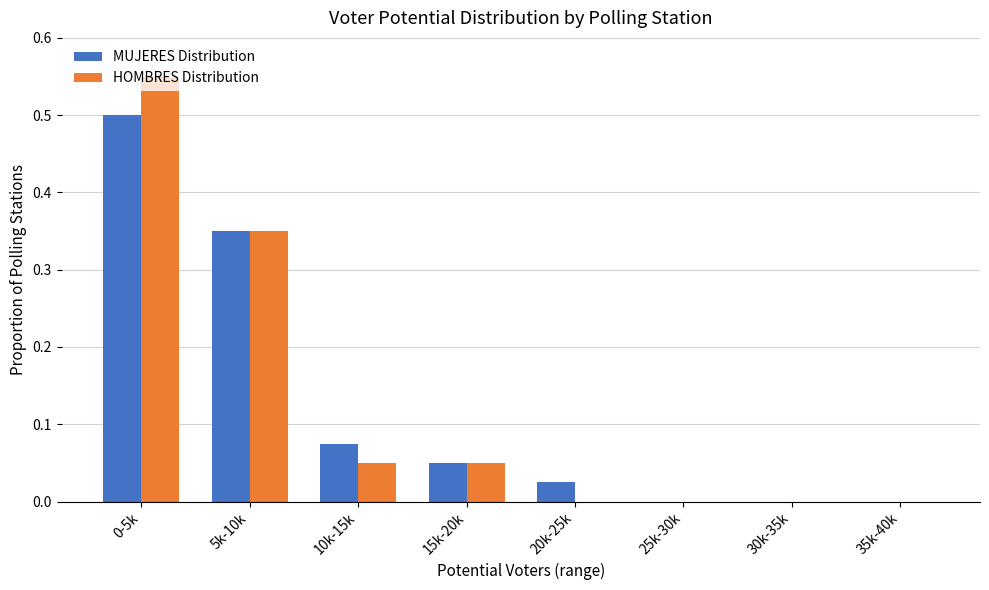

Which series changed the most between 5k-10k and 20k-25k?

HOMBRES Distribution